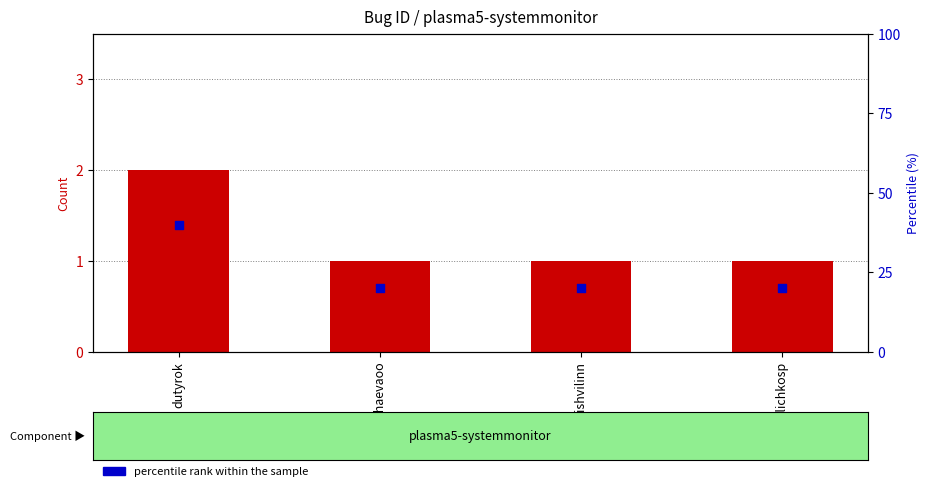

Which series reaches the maximum Y coordinate?

percentile rank within the sample